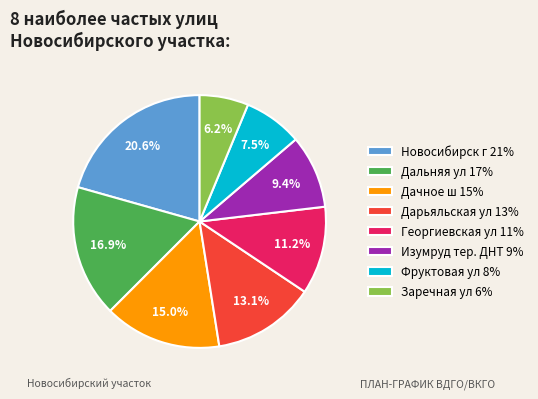

Do Дальняя ул and Фруктовая ул together represent more than half of the pie?

No